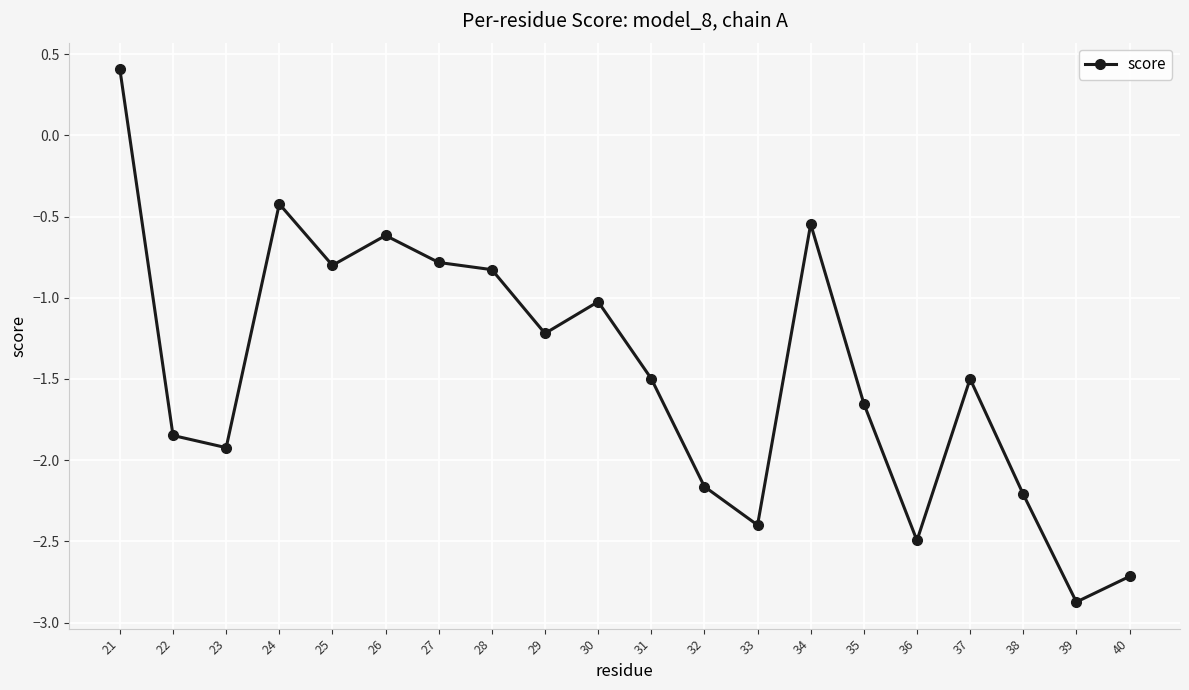

What is the value of the 11th point from the left?

-1.5